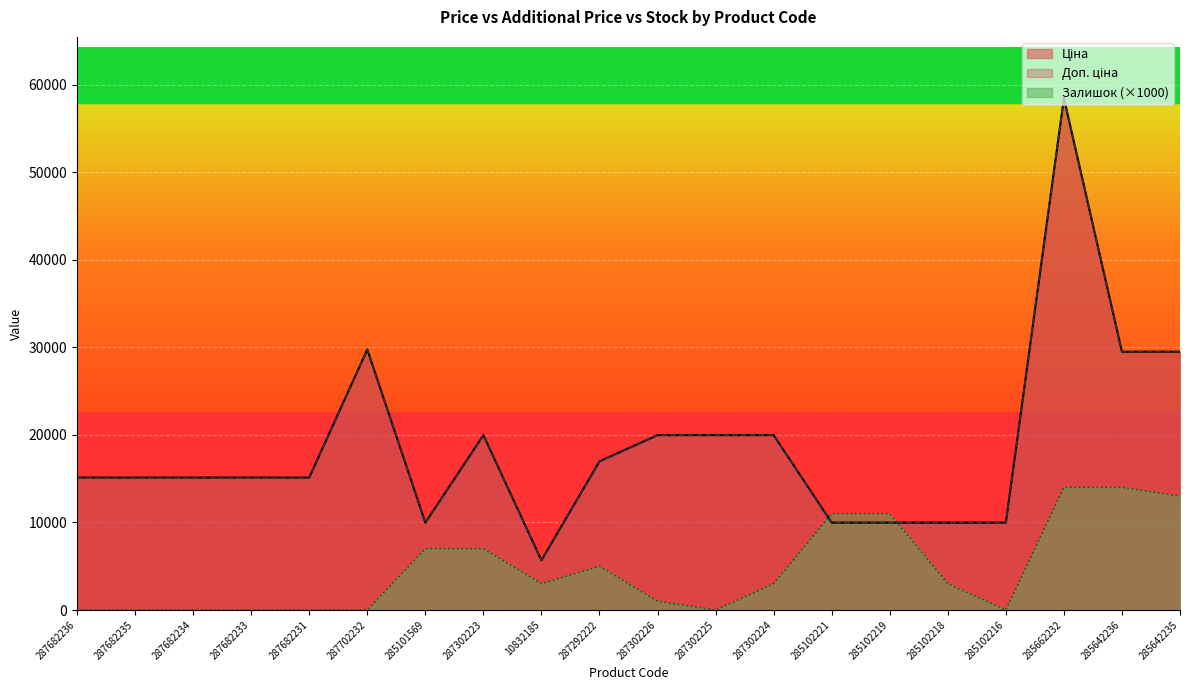

Which label corresponds to the smallest value in the chart?

287682236